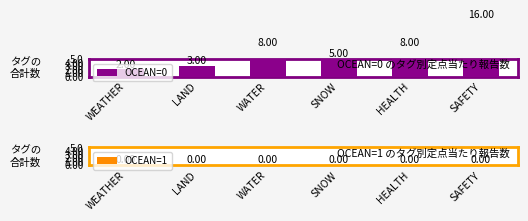

Rank the categories by OCEAN=0 value from lowest to highest.

WEATHER, LAND, SNOW, WATER, HEALTH, SAFETY